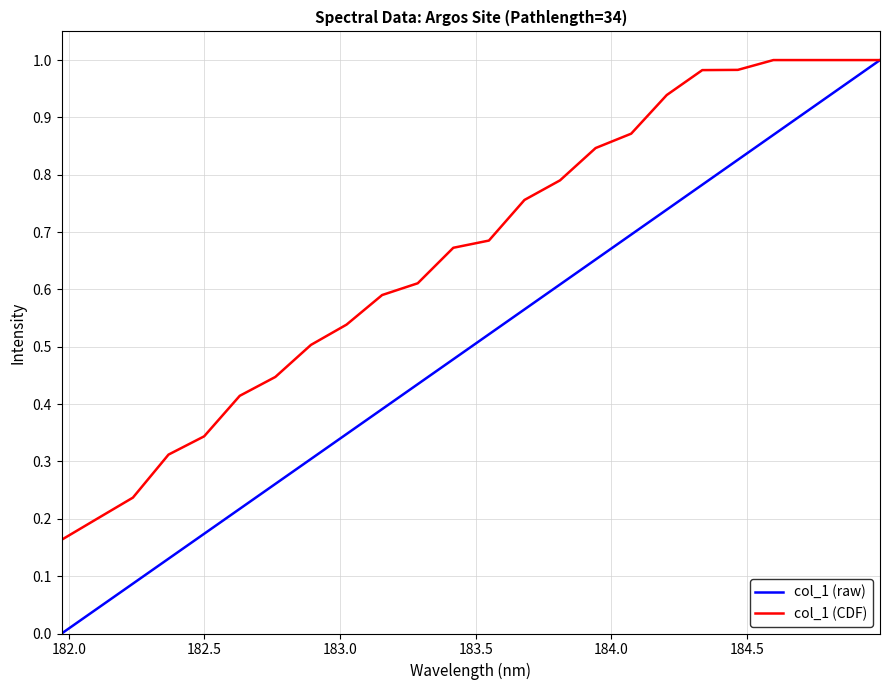

Which series has the largest total across all categories?

col_1 (CDF)